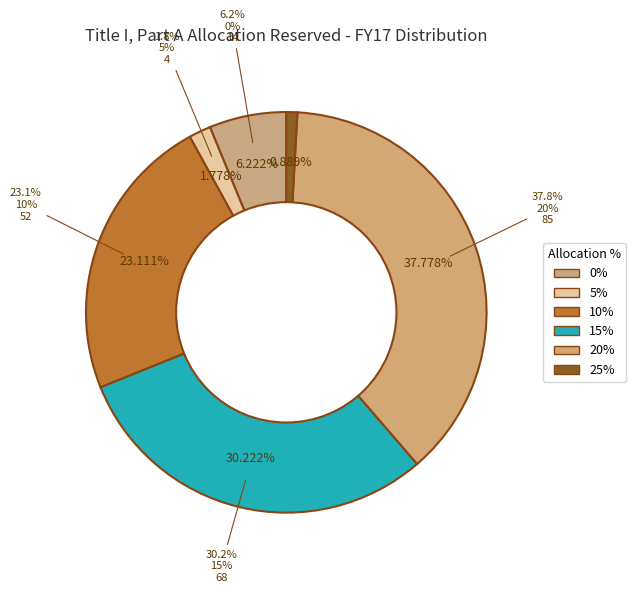

Between 25% and 10%, which is larger?

10%